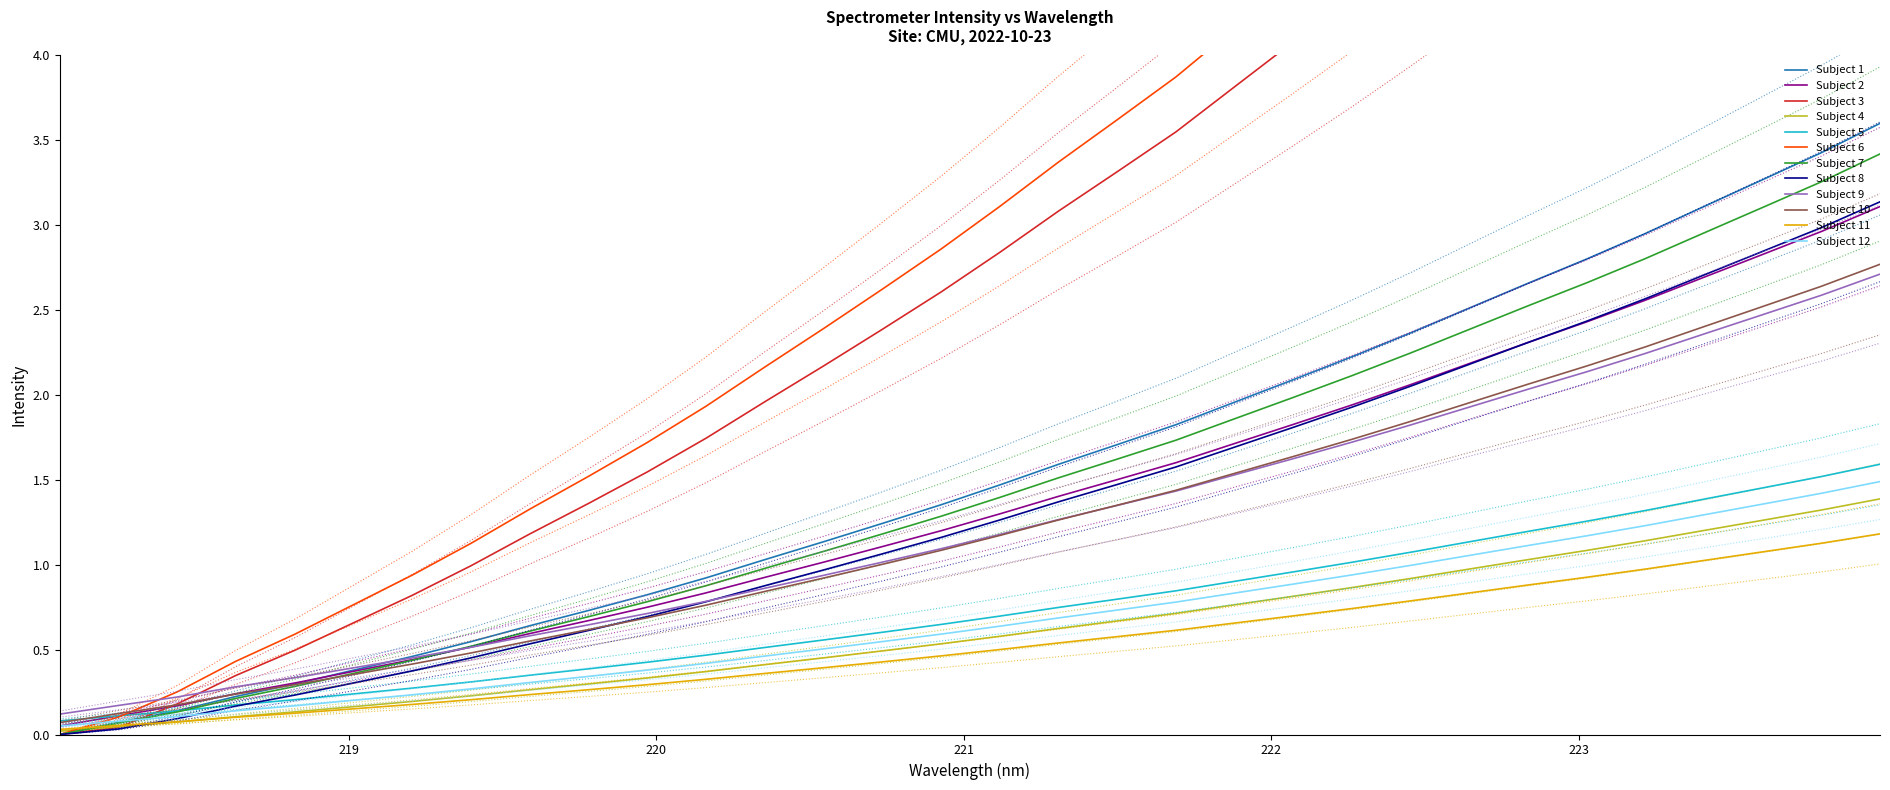

True or false: Subject 4 and Subject 9 cross at least once.

False